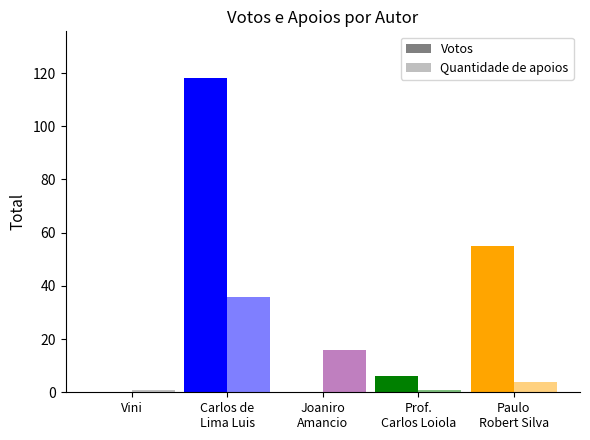

How many groups of bars are there?

5